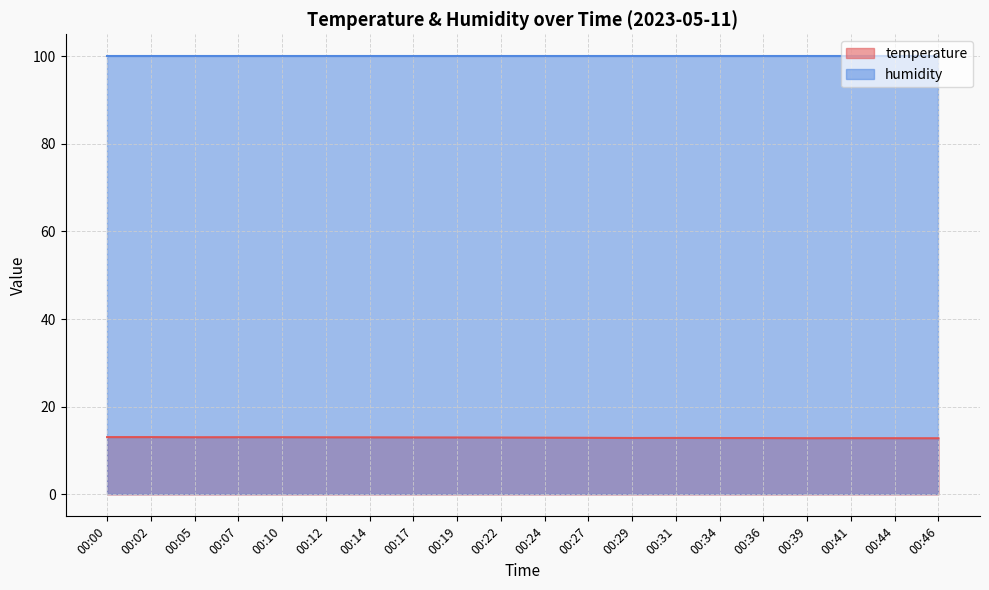

What is the value of the 6th point from the left?

13.0